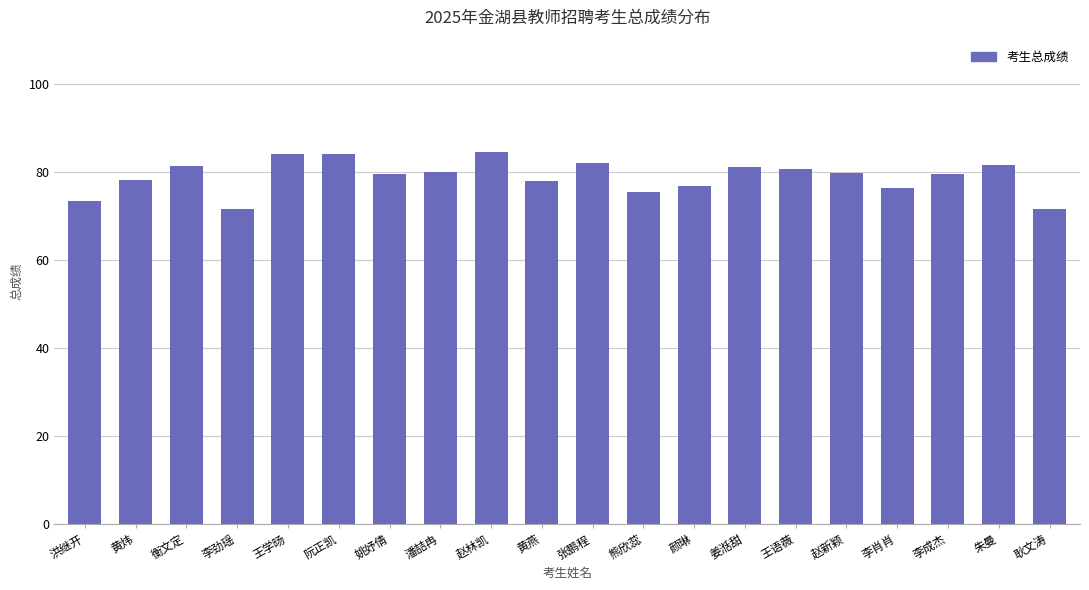

What is the average value?

78.9